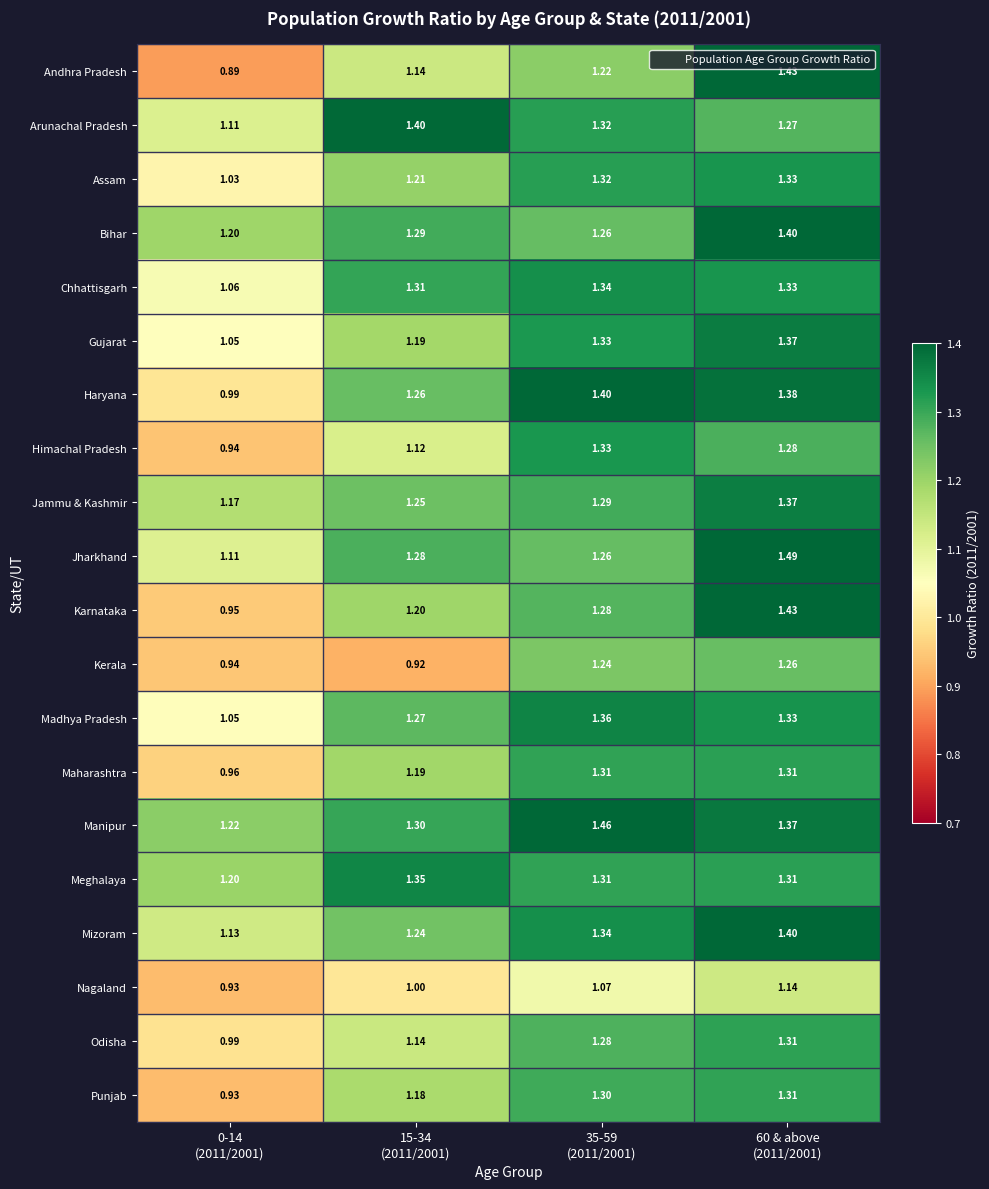

Between 0-14
(2011/2001) and 60 & above
(2011/2001), which series saw the biggest shift?

Andhra Pradesh